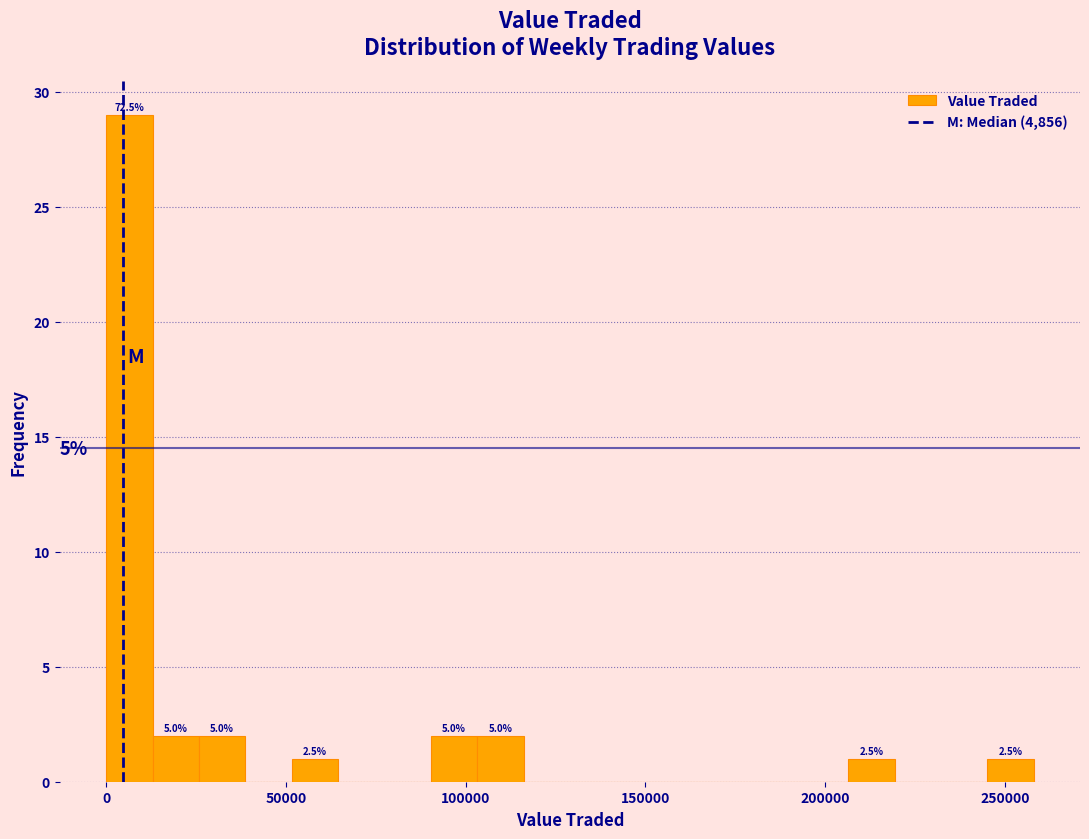

Around what value on the x-axis is the tallest bar? Give the approximate position of its centre, as read against the axis.

5000